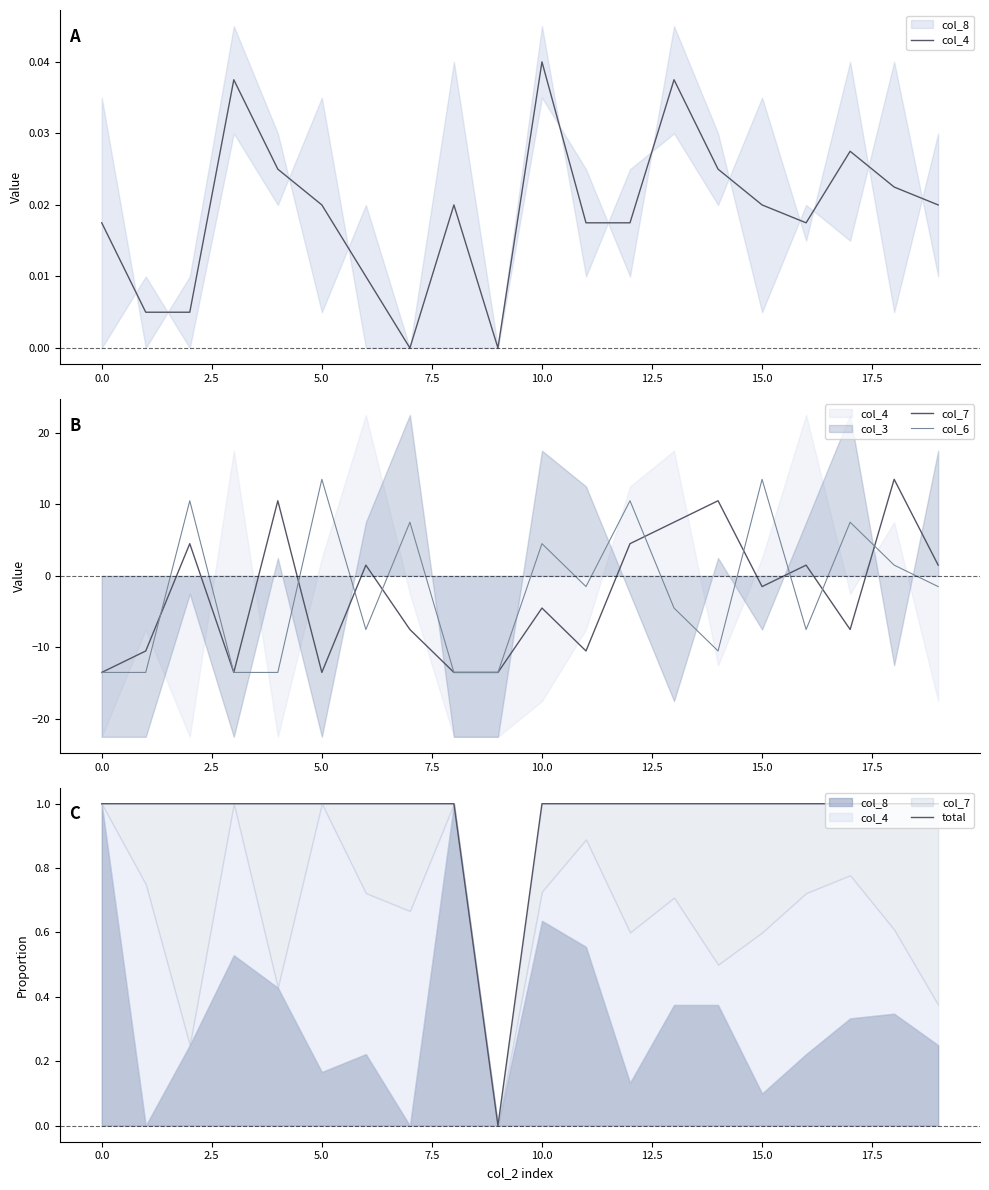

Is it true that col_6 equals -4.2 at 12.5?

False